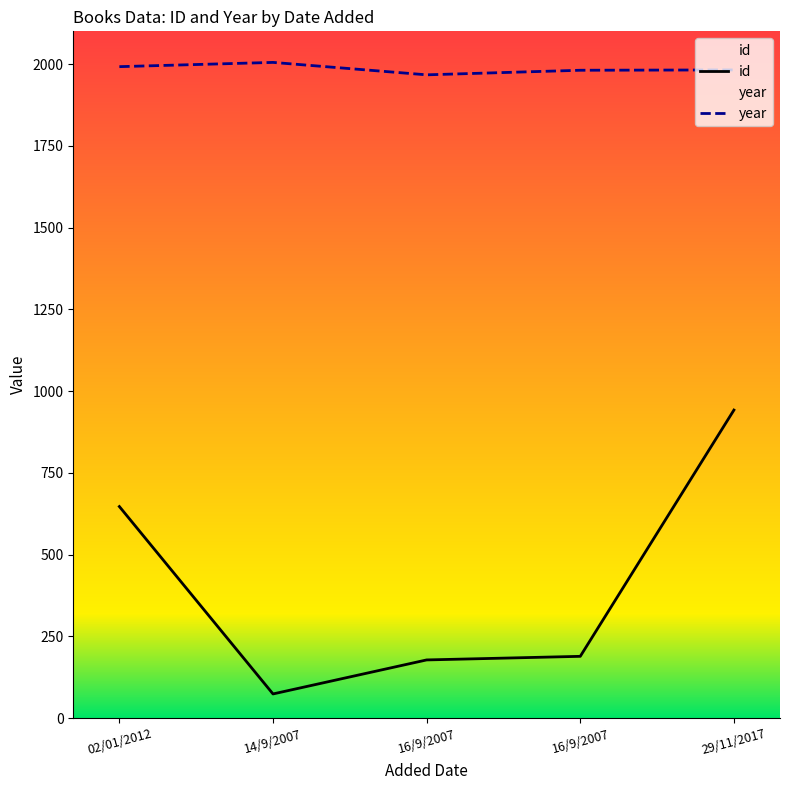

At which label is id closest to 508?

02/01/2012